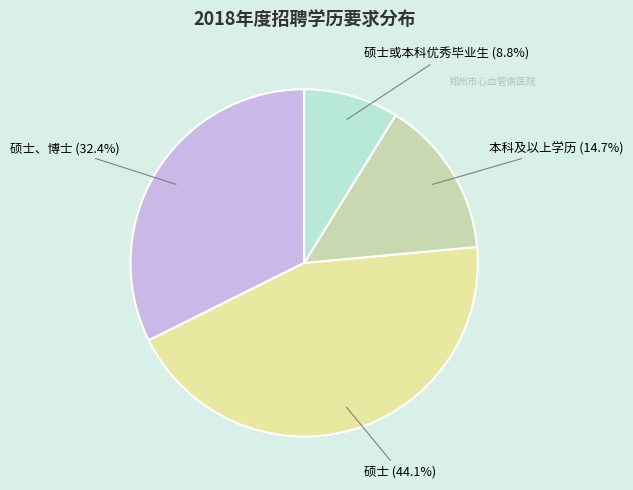

Rank the categories by value from lowest to highest.

硕士或本科优秀毕业生, 本科及以上学历, 硕士、博士, 硕士